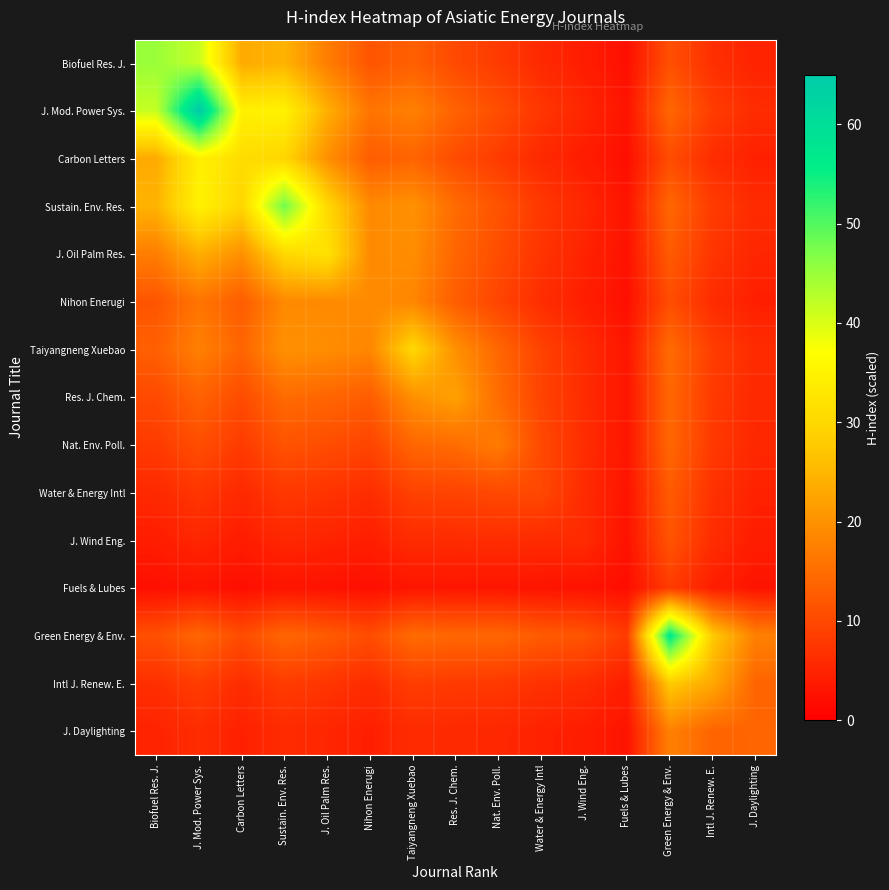

Count the number of data series in this chart.

15